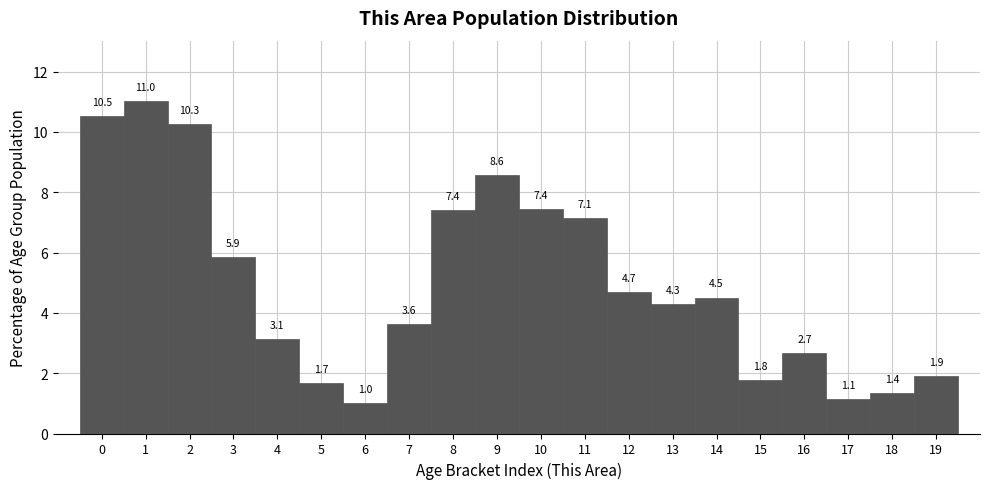

Reading left to right, extract all data points from this chart.

0=10.5	1=11.0	2=10.3	3=5.9	4=3.1	5=1.7	6=1.0	7=3.6	8=7.4	9=8.6	10=7.4	11=7.1	12=4.7	13=4.3	14=4.5	15=1.8	16=2.7	17=1.1	18=1.4	19=1.9